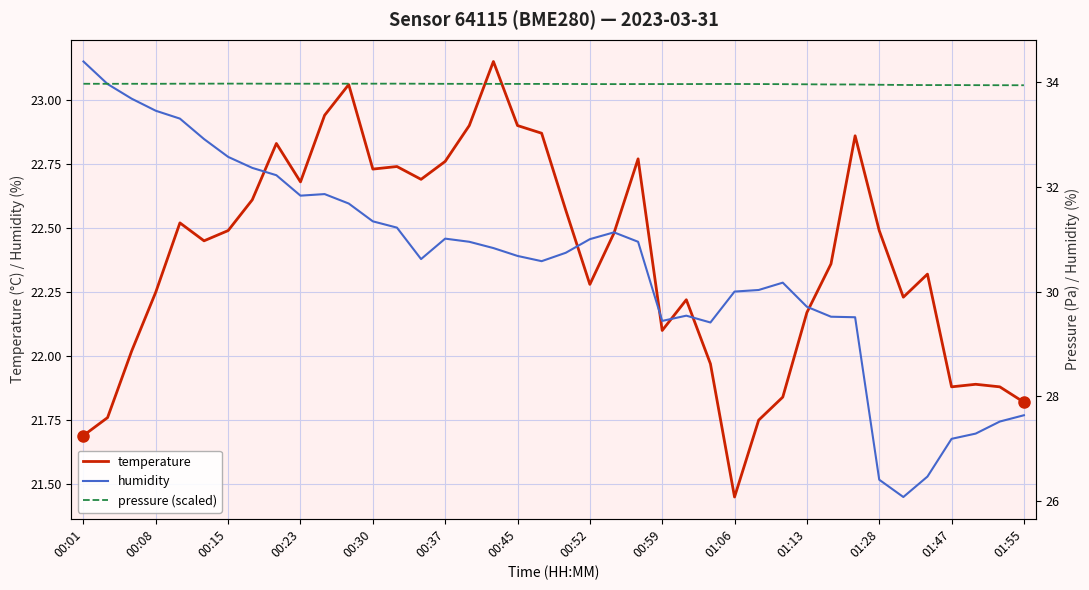

The temperature series shows 22.1 at 00:59. True or false?

True